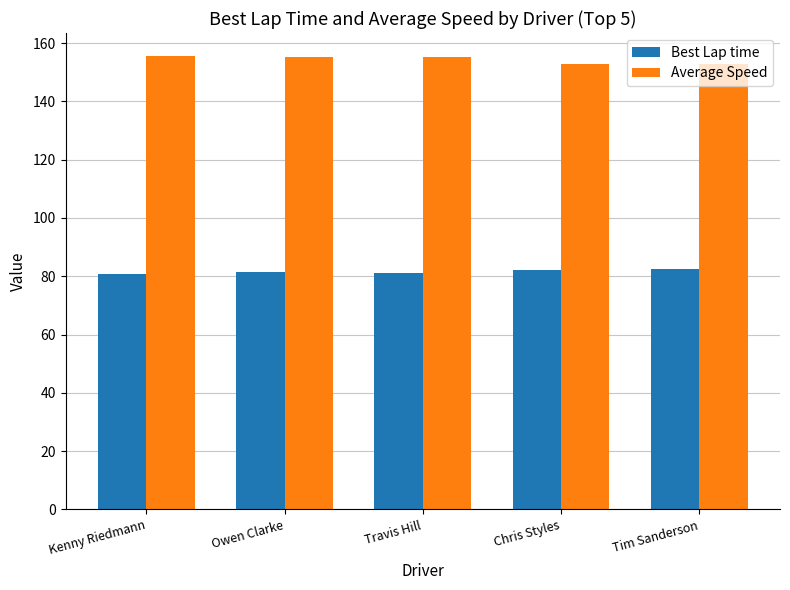

What is the minimum value shown in the chart?

80.9